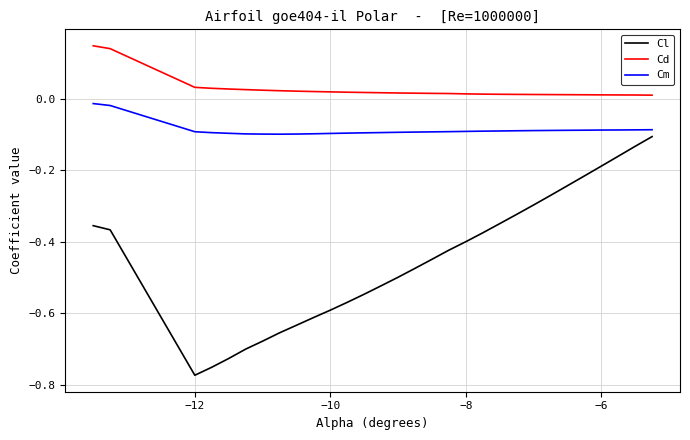

List the series in order of their peak value, highest first.

Cd, Cm, Cl